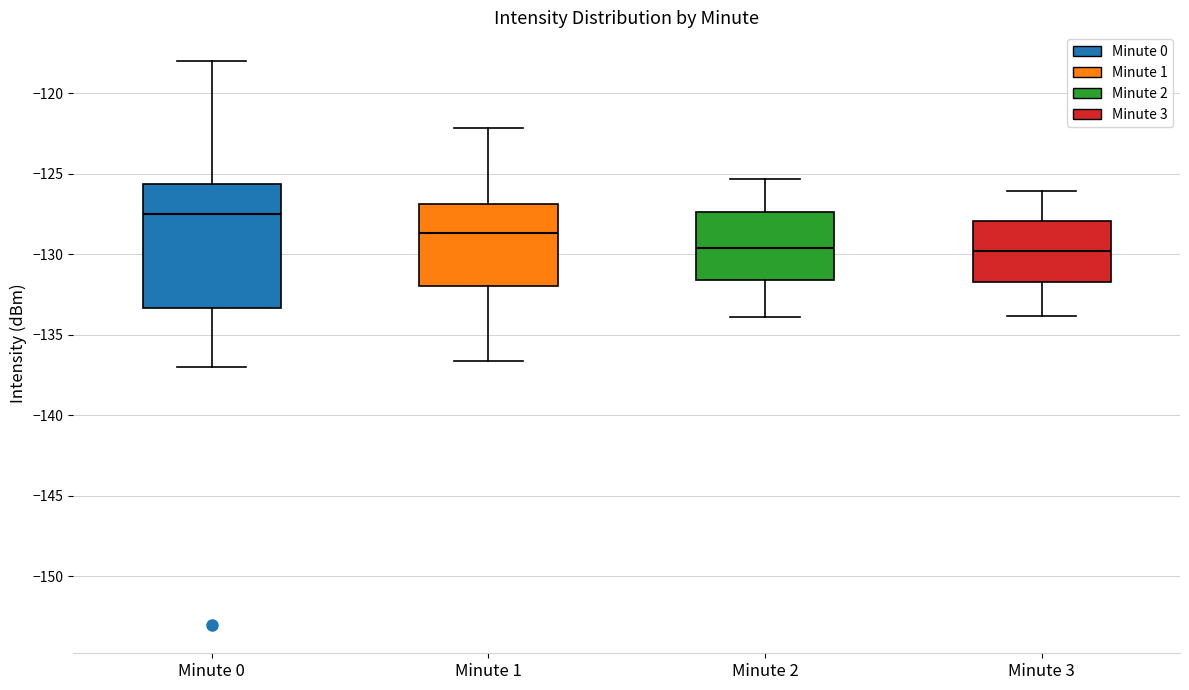

Which box's median line is the highest?

Minute 0